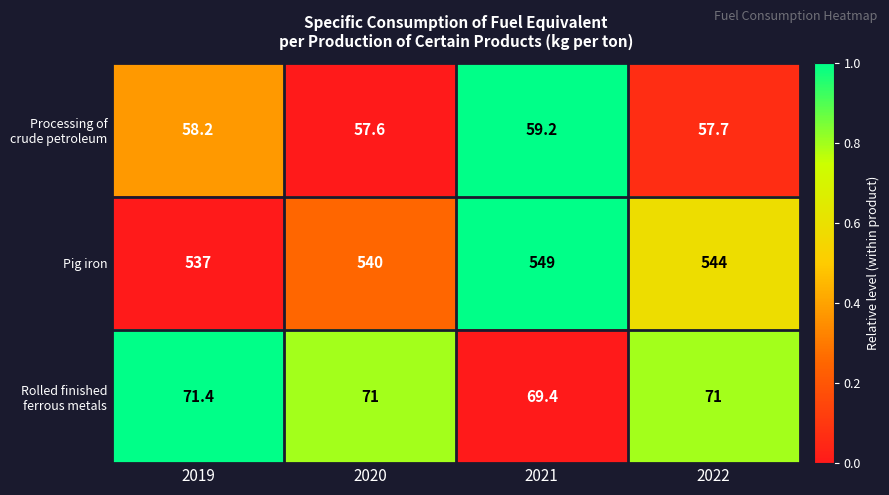

List the series in order of their peak value, lowest first.

Processing of crude petroleum, Rolled finished ferrous metals, Pig iron